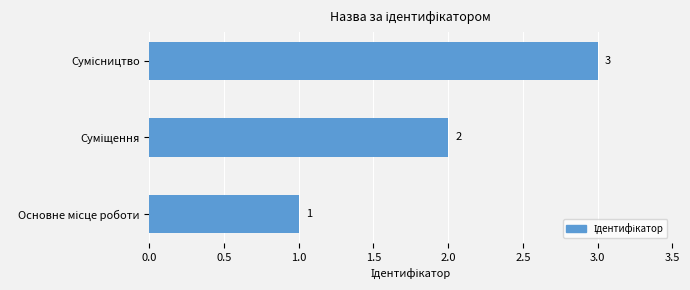

Count the values in the range 1 to 3.

3